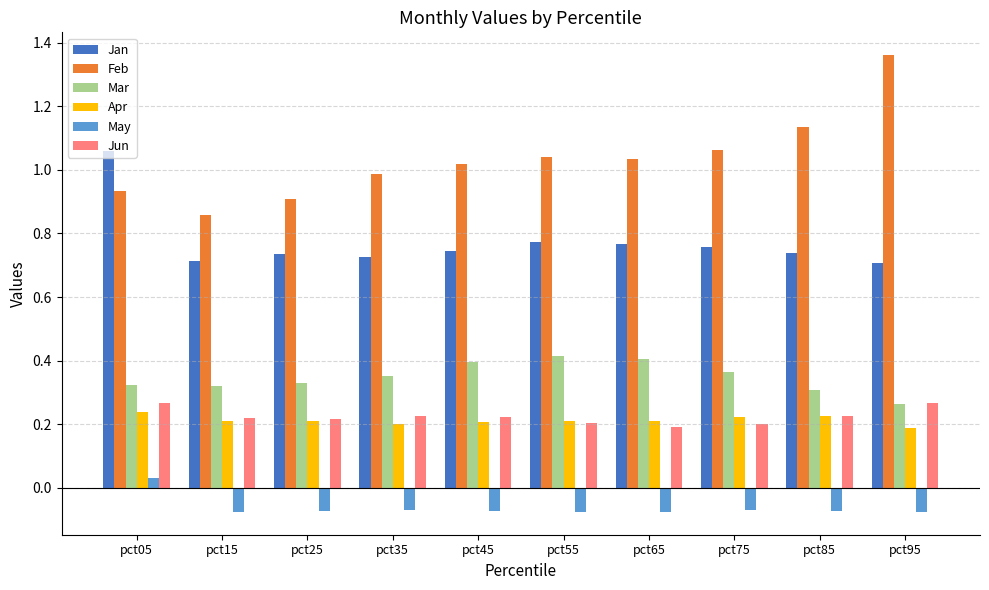

Is it true that Jun equals 0.4 at pct05?

False